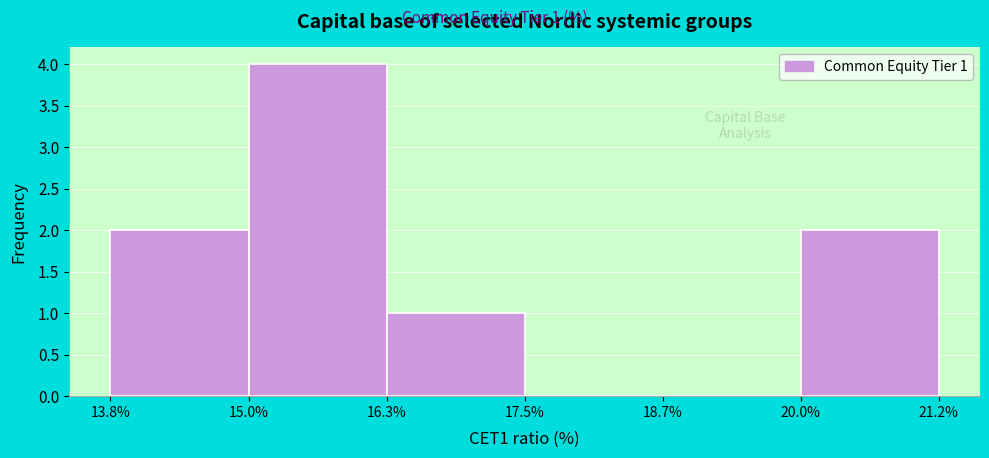

Over which range of the x-axis is the bar tallest?

15.0% to 16.3%